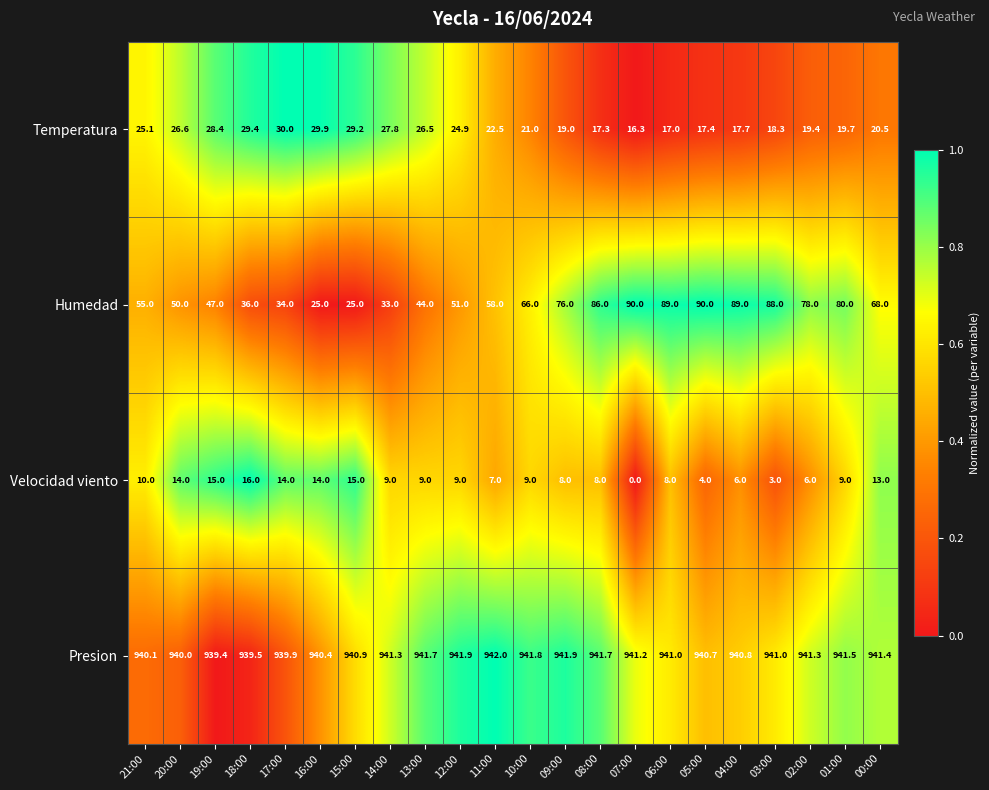

What is the spread (max minus min) of values at 20:00?

926.0